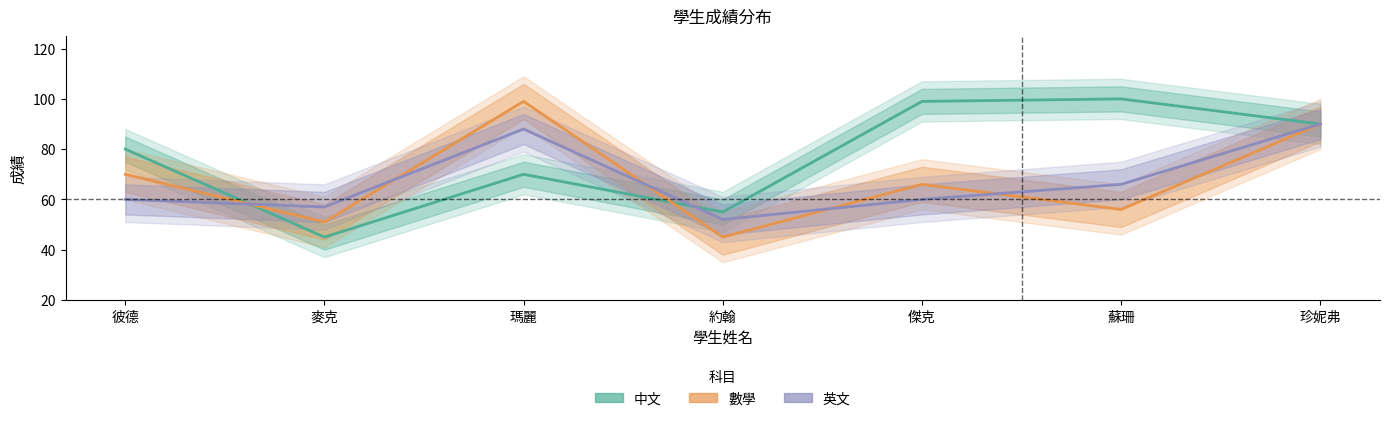

What is the minimum value shown in the chart?

45